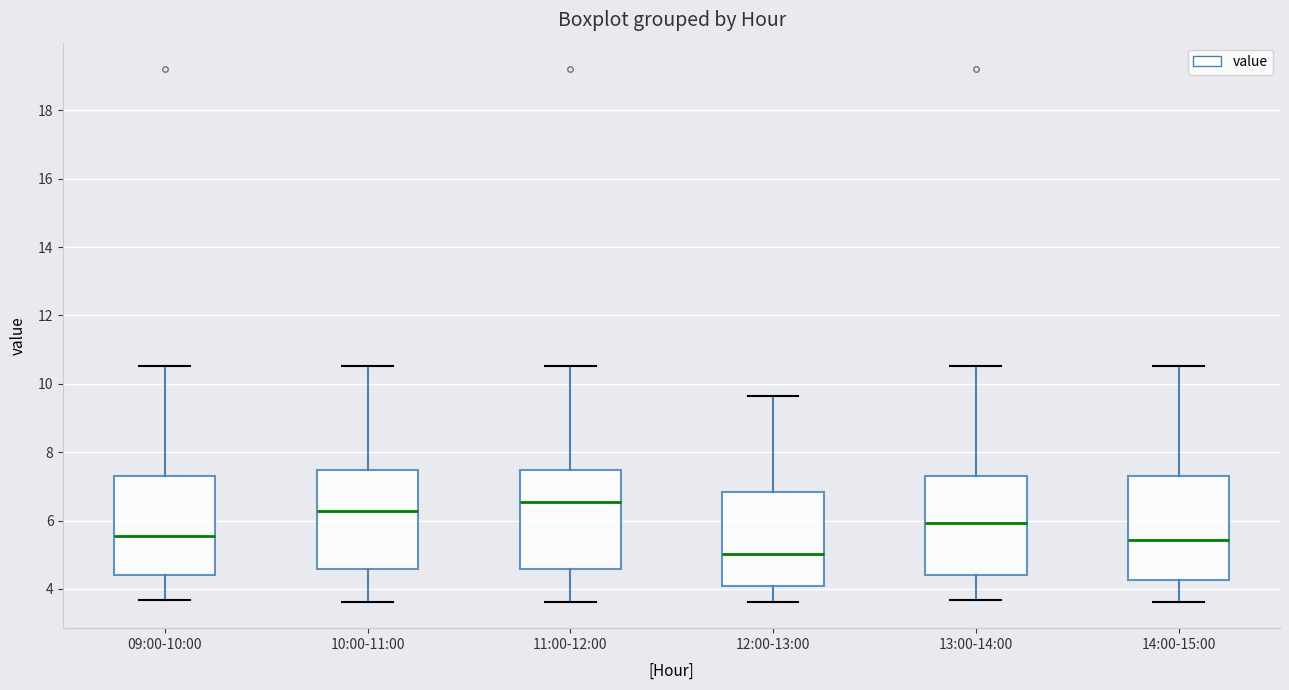

Reading left to right, read every box against the y-axis: the position of its median line, the range the box covers, and the ends of its whiskers. The values are not printed on the chart, so give them approximately, as read against the axis.

09:00-10:00: median 5.6, box 4.4 to 7.4, whiskers 3.6 to 10.6
10:00-11:00: median 6.2, box 4.6 to 7.4, whiskers 3.6 to 10.6
11:00-12:00: median 6.6, box 4.6 to 7.4, whiskers 3.6 to 10.6
12:00-13:00: median 5.0, box 4.0 to 6.8, whiskers 3.6 to 9.6
13:00-14:00: median 6.0, box 4.4 to 7.4, whiskers 3.6 to 10.6
14:00-15:00: median 5.4, box 4.2 to 7.2, whiskers 3.6 to 10.6